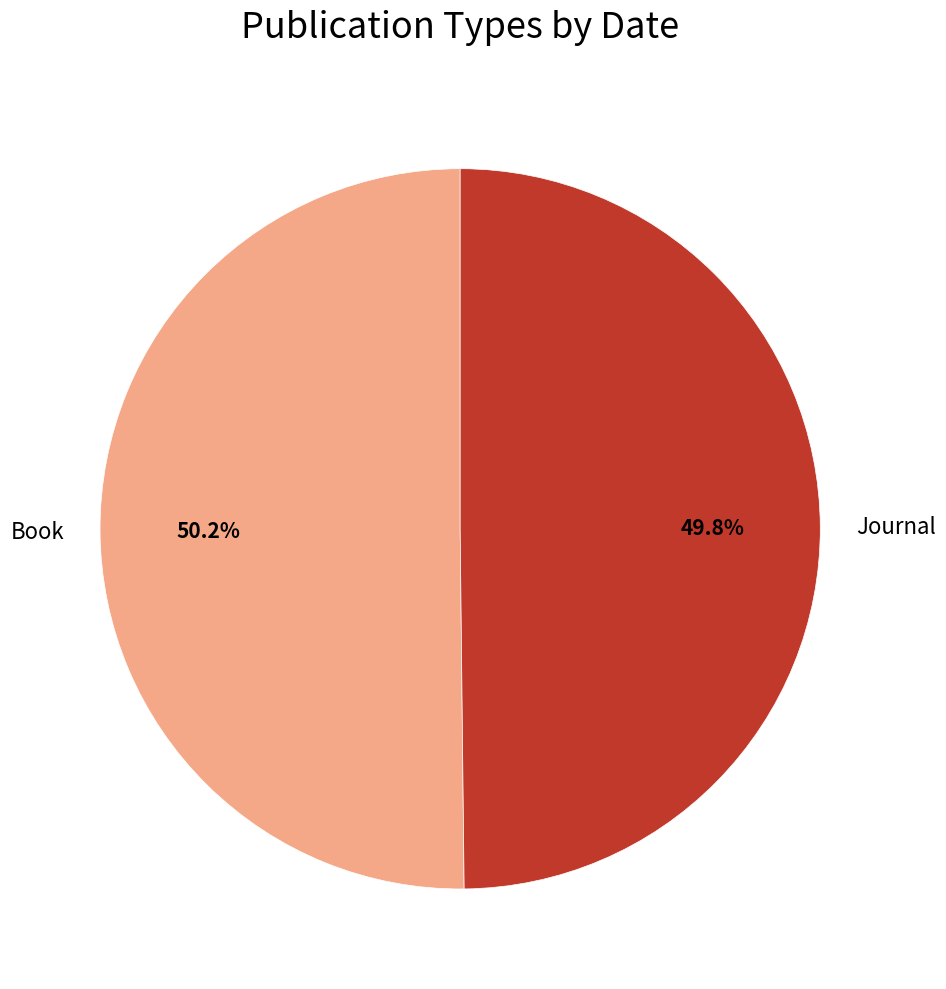

Count the number of slices in the pie.

2